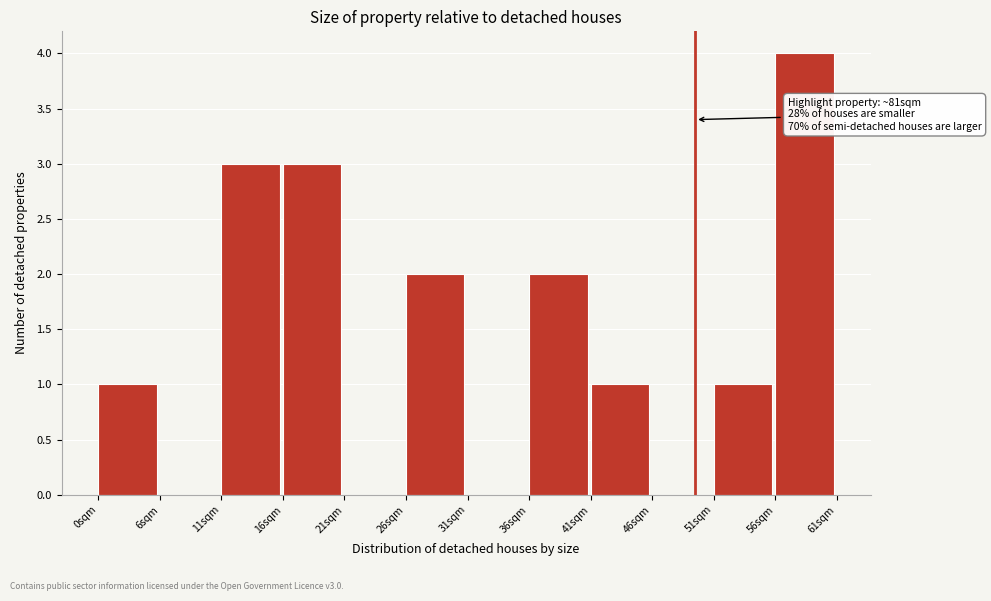

Which range on the x-axis has the tallest bar?

56 to 61